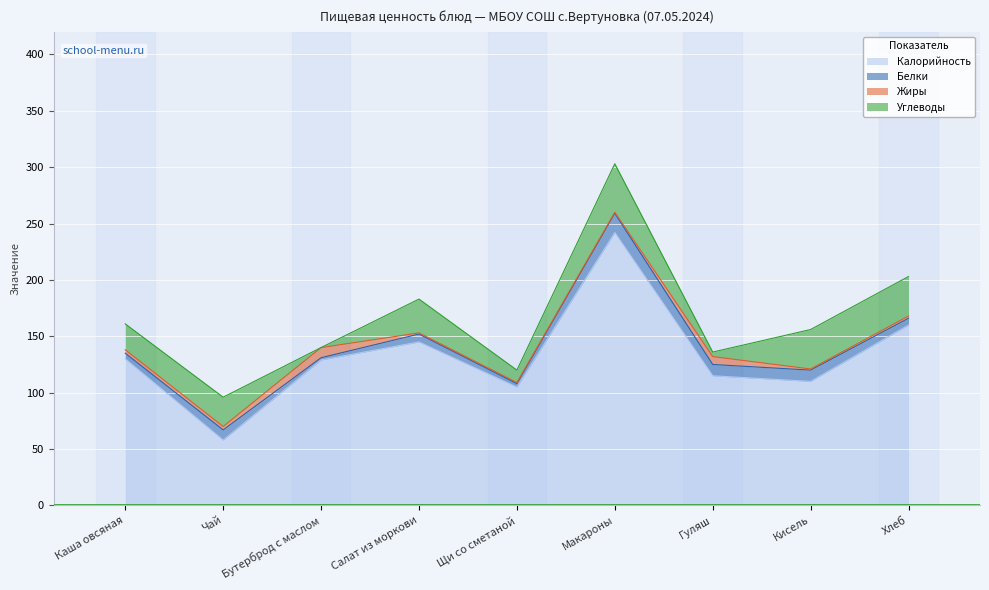

Rank the series by their maximum value, from highest to lowest.

Калорийность, Углеводы, Белки, Жиры